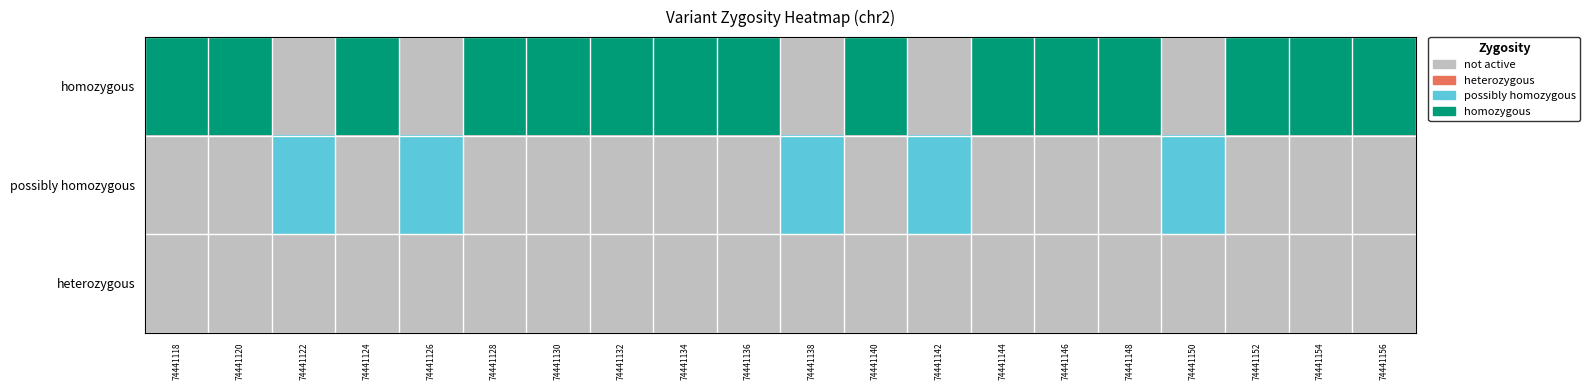

Which series changed the most between 74441138 and 74441146?

homozygous